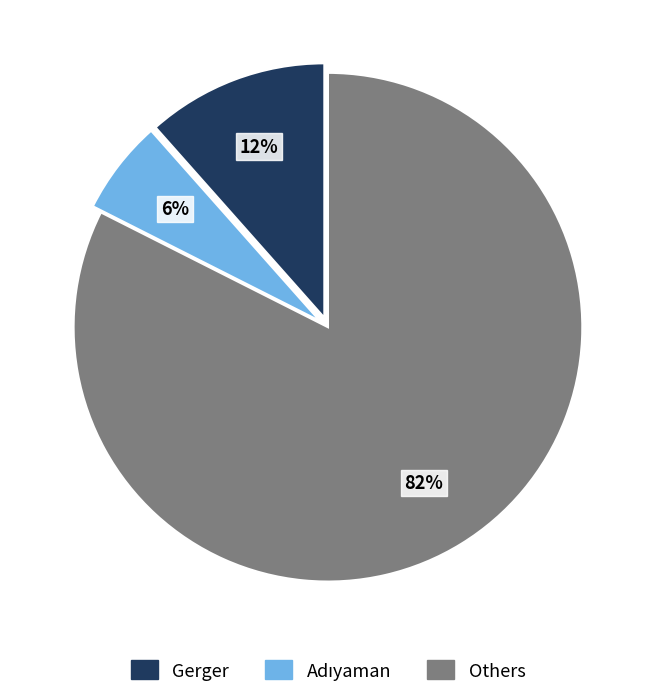

To the nearest percent, what is the difference between the largest and smallest slice percentages?

76%